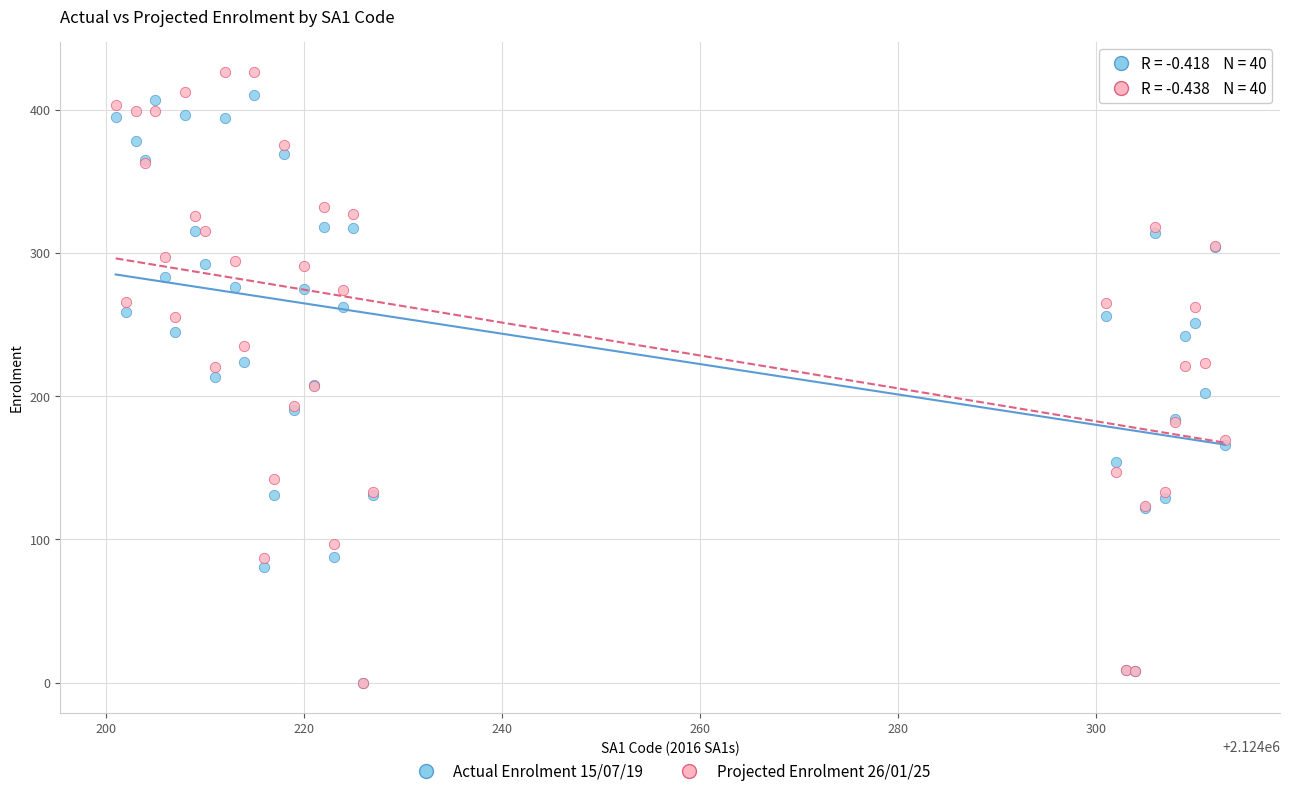

Which series reaches the maximum Y coordinate?

Projected Enrolment 26/01/25